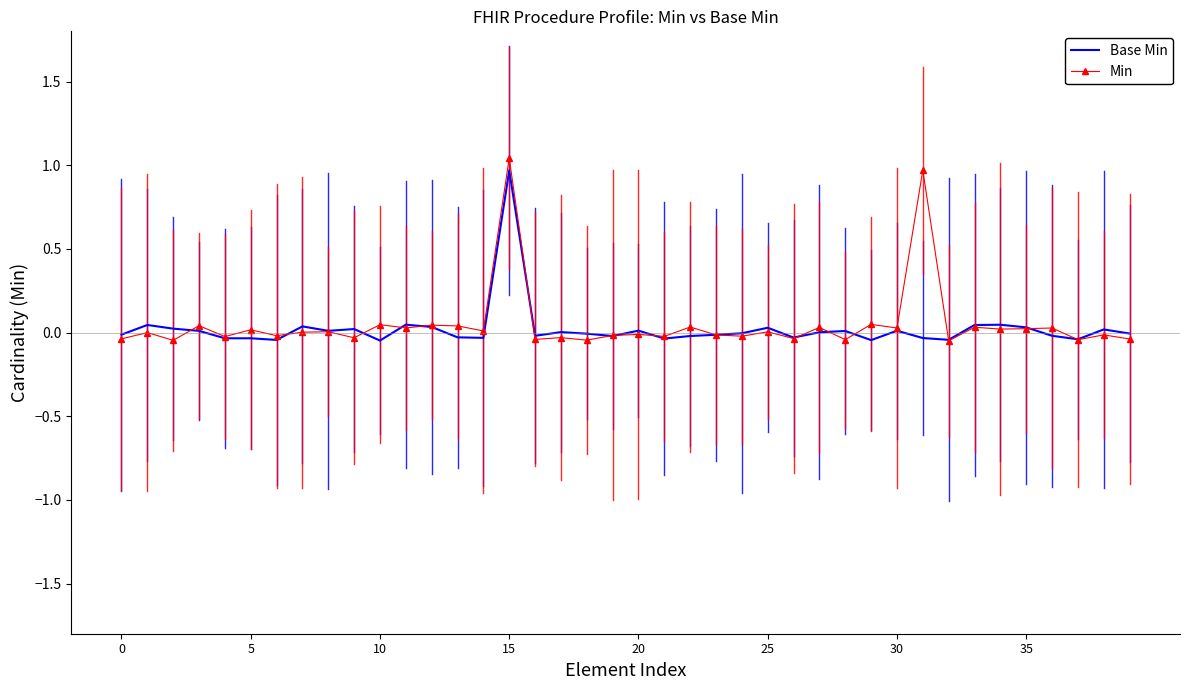

Which series has the widest spread of values?

Min